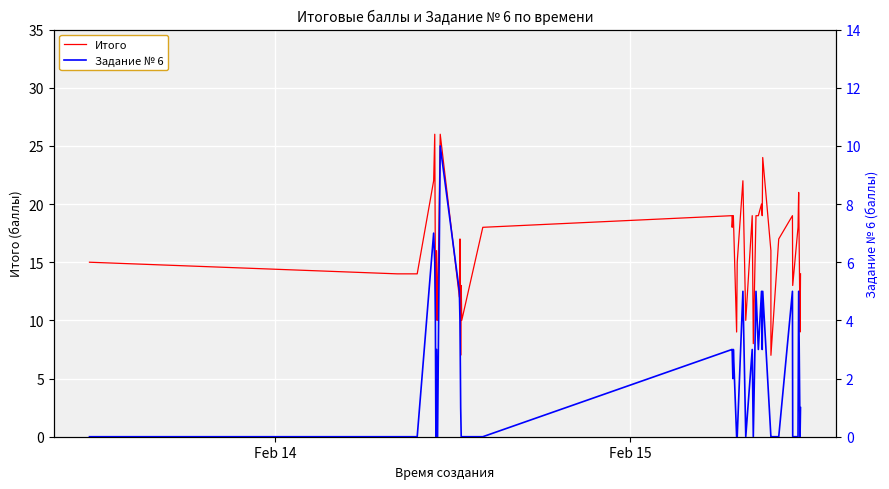

What is the maximum value shown in the chart?

26